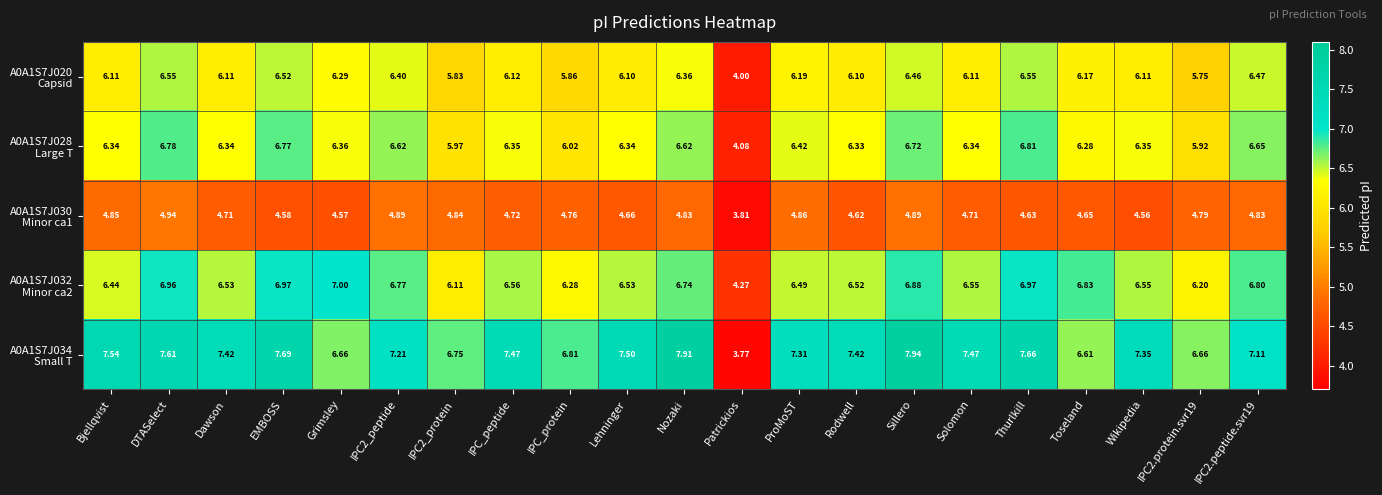

Which label corresponds to the smallest value in the chart?

Patrickios